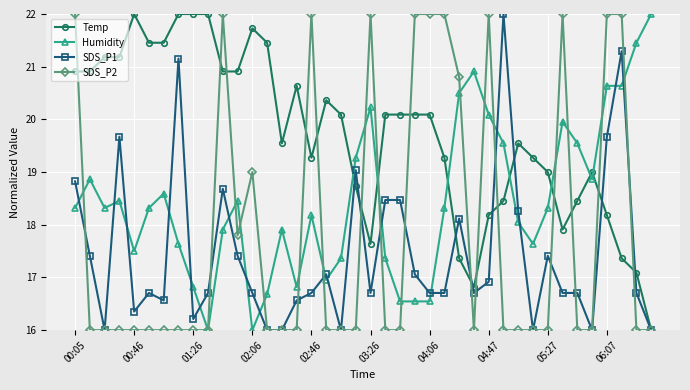

How many times do Humidity and Temp cross each other?

7